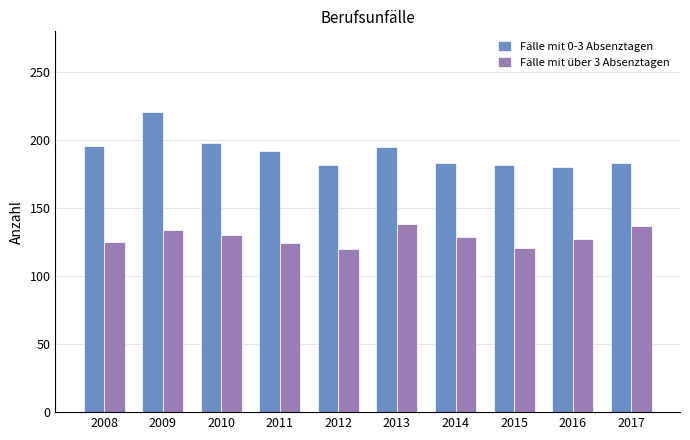

Is it true that Fälle mit über 3 Absenztagen equals 202 at 2011?

False